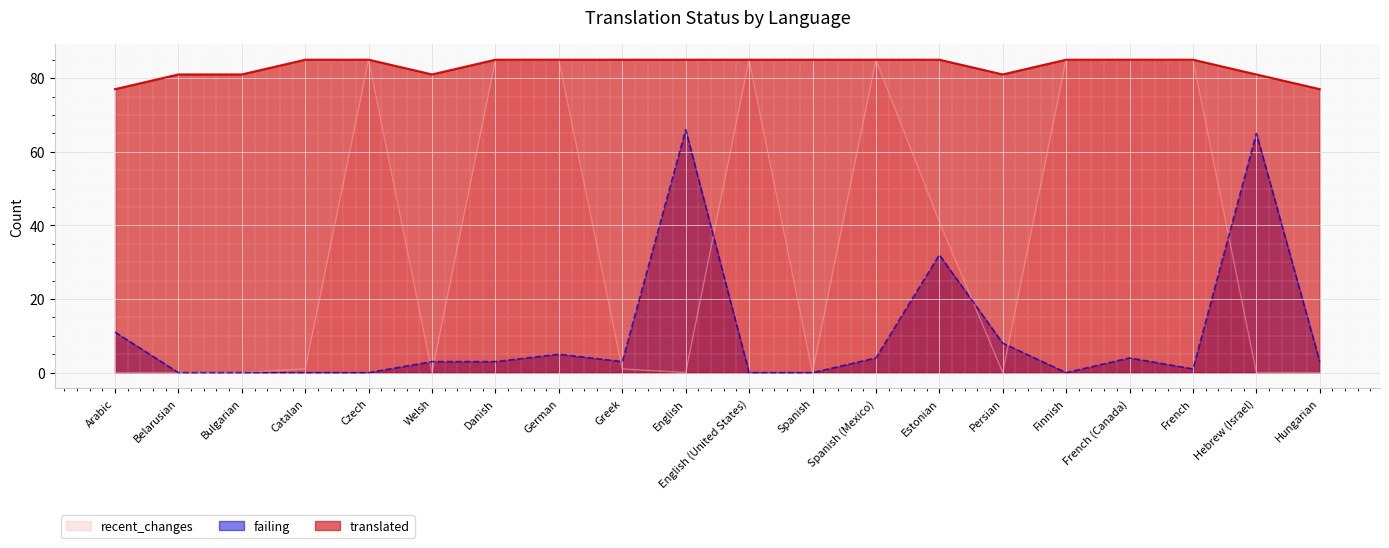

Reading left to right, what are all the values shown in this chart?

translated: 77	81	81	85	85	81	85	85	85	85	85	85	85	85	81	85	85	85	81	77
failing: 11	0	0	0	0	3	3	5	3	66	0	0	4	32	8	0	4	1	65	3
recent_changes: 0	0	0	1	85	0	85	85	1	0	85	0	85	41	0	85	85	85	0	0